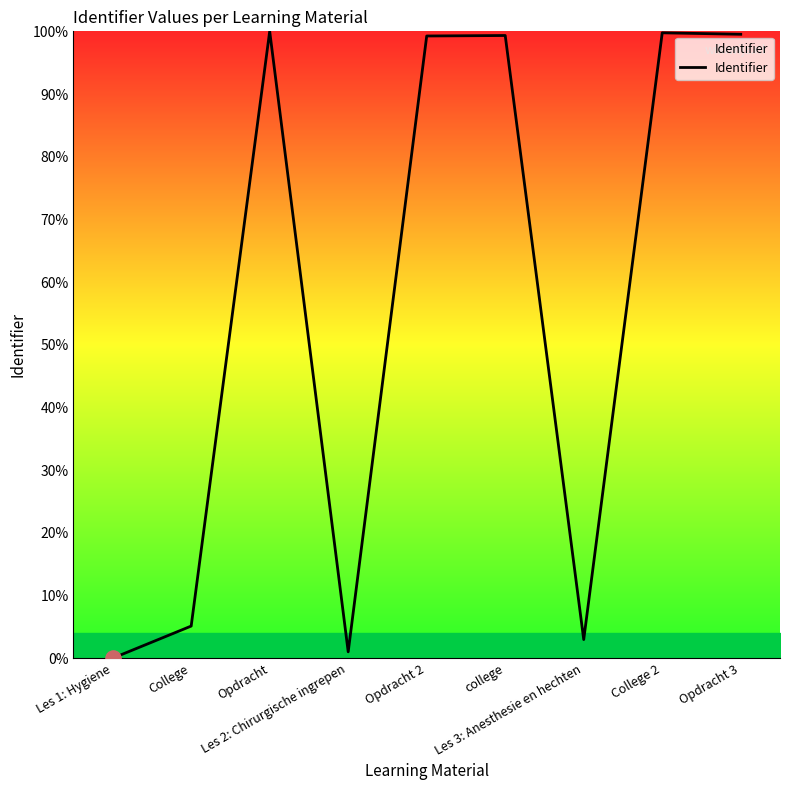

What is the change in value from Les 2: Chirurgische ingrepen to Opdracht 3?

+98.5